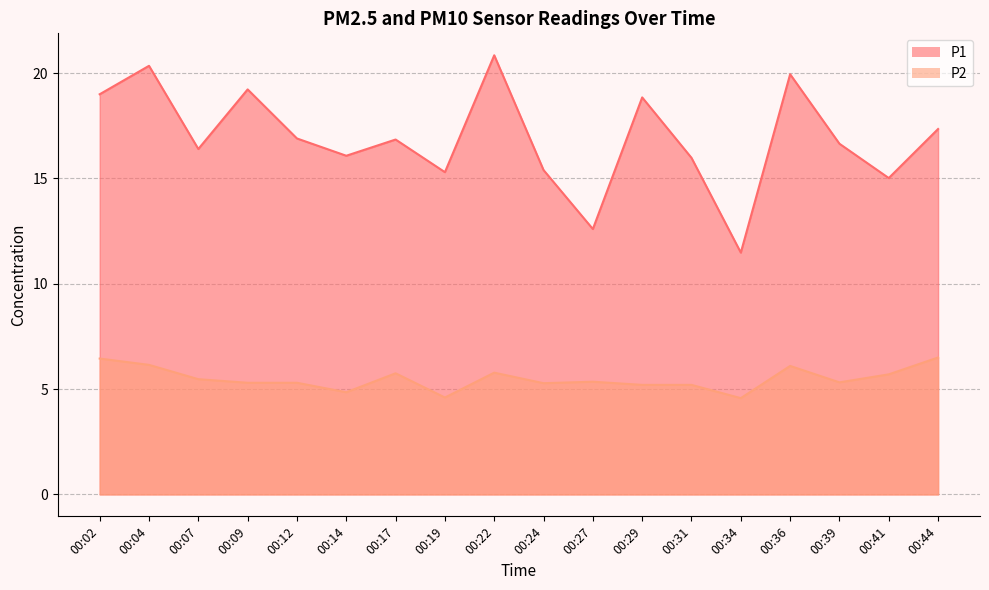

How many data points in P2 are less than 5?

3